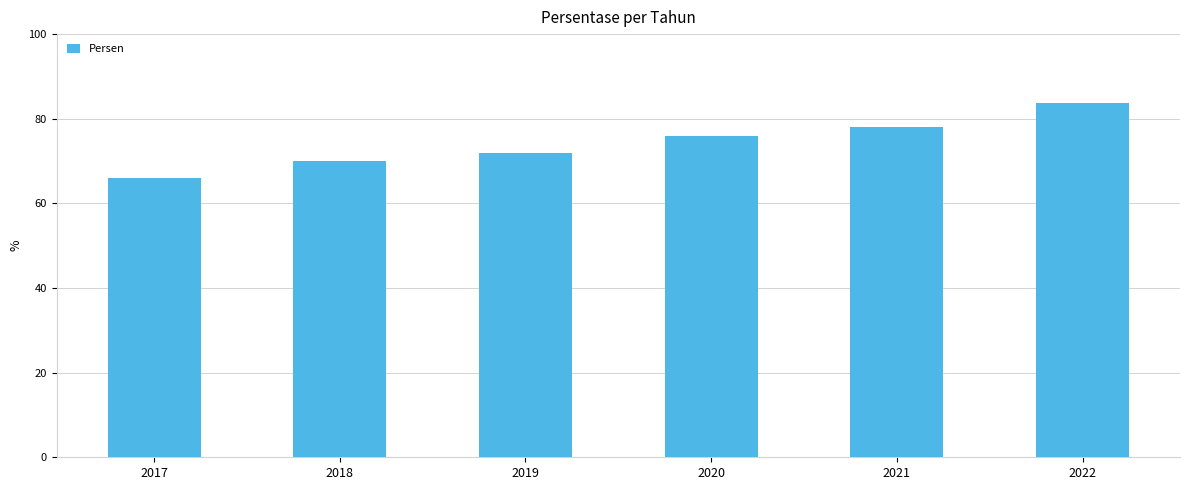

What is the greatest value displayed?

83.8